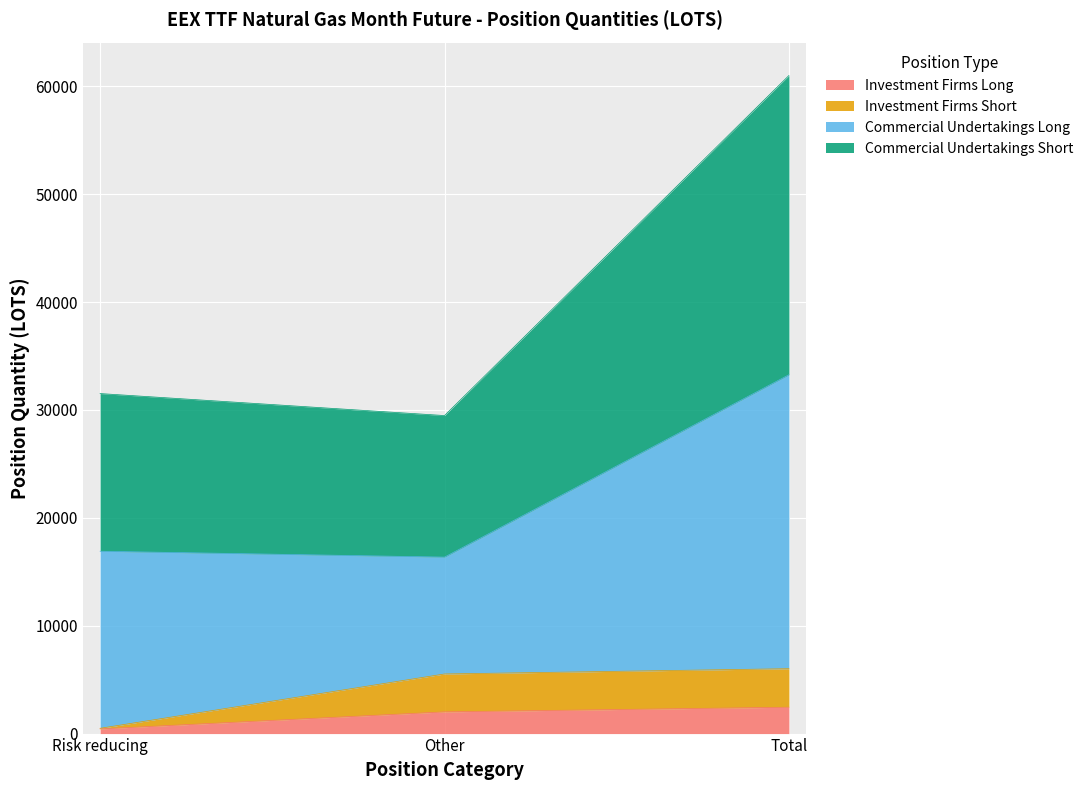

At how many categories does at least one series exceed 13439?

3